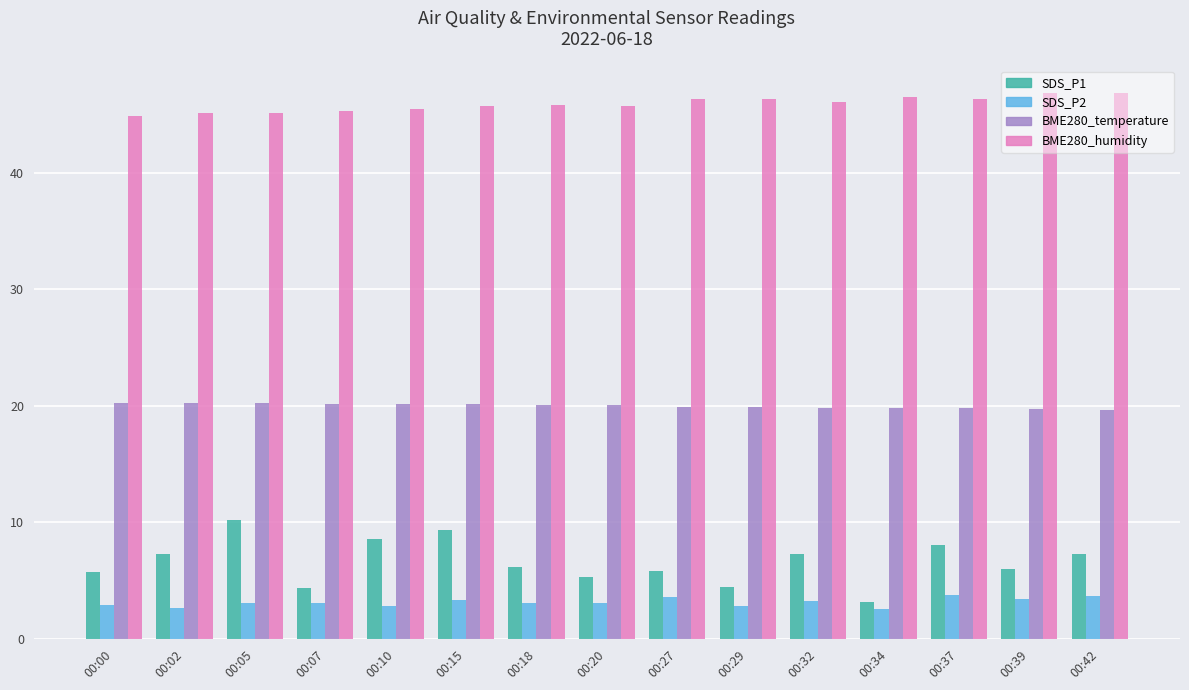

At how many categories does at least one series exceed 18?

15